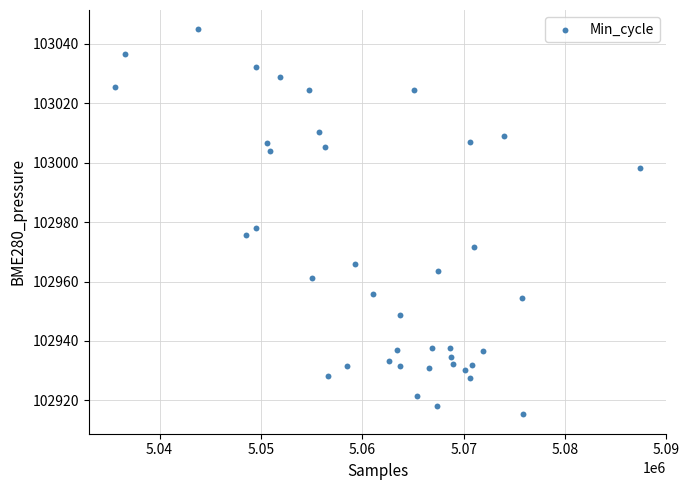

What Y value in the scatter plot is closest to 102980?

102978.1